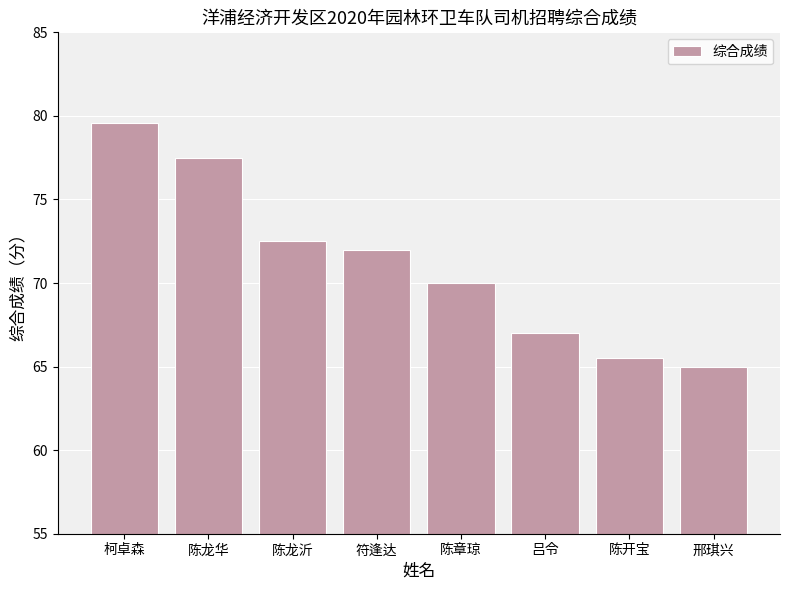

How many data points are less than 72?

4